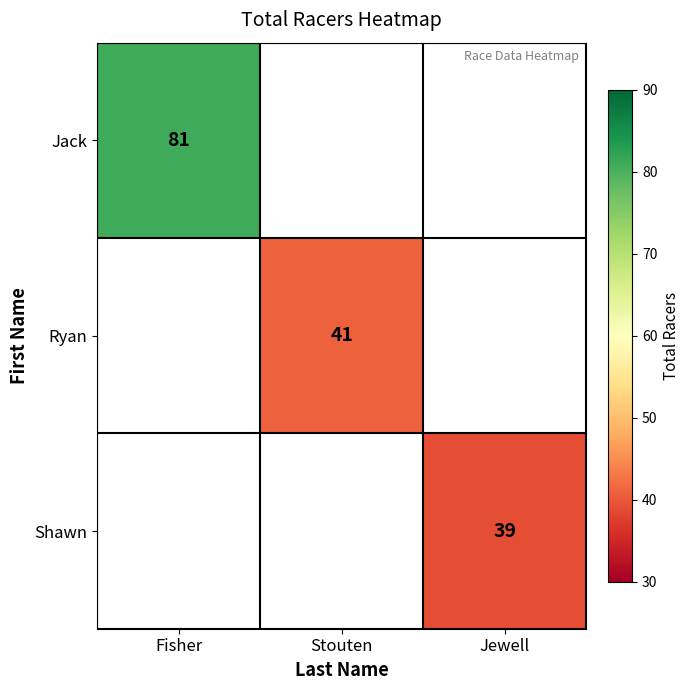

The Jack series shows 57 at Fisher. True or false?

False